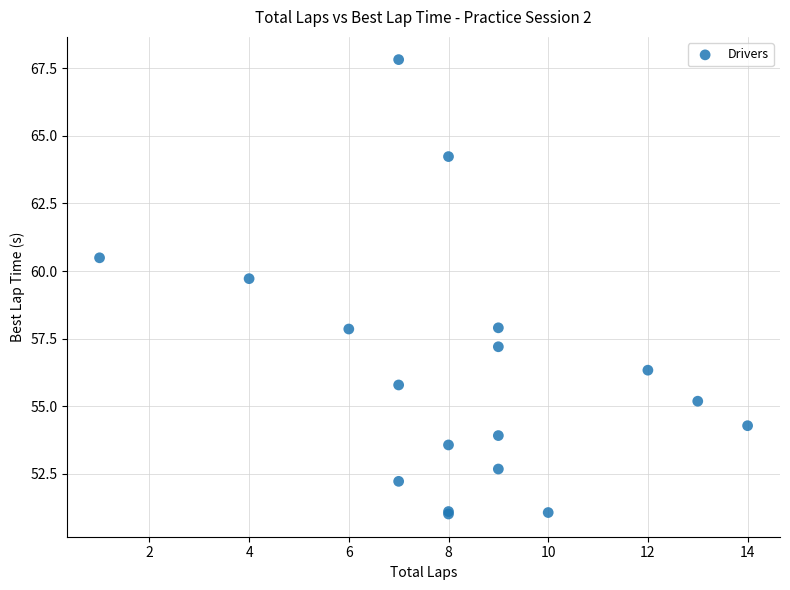

What Y value in the scatter plot is closest to 59?

59.7